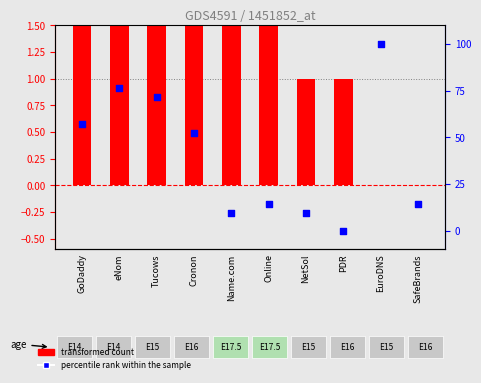

What are all the series names shown in the legend?

transformed count, percentile rank within the sample